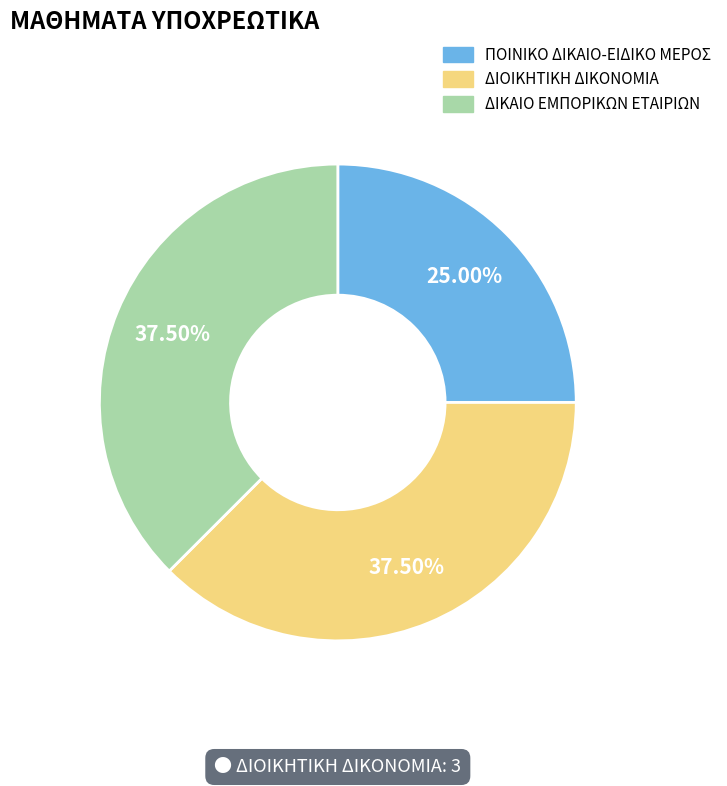

Do ΔΙΚΑΙΟ ΕΜΠΟΡΙΚΩΝ ΕΤΑΙΡΙΩΝ and ΔΙΟΙΚΗΤΙΚΗ ΔΙΚΟΝΟΜΙΑ together represent more than half of the pie?

Yes